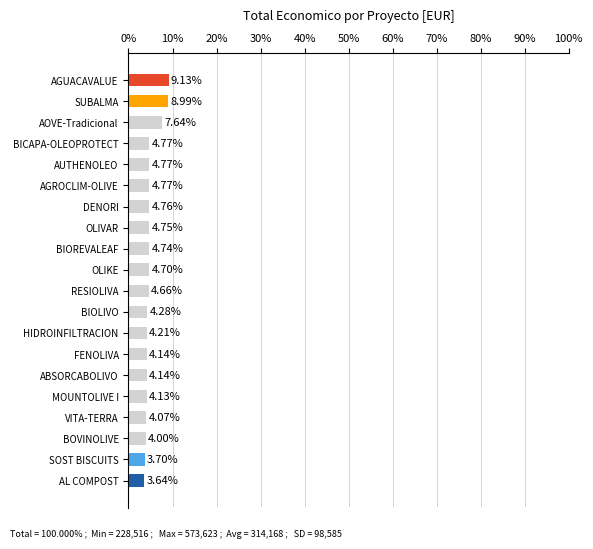

What is the difference between the maximum and minimum values?

5.5